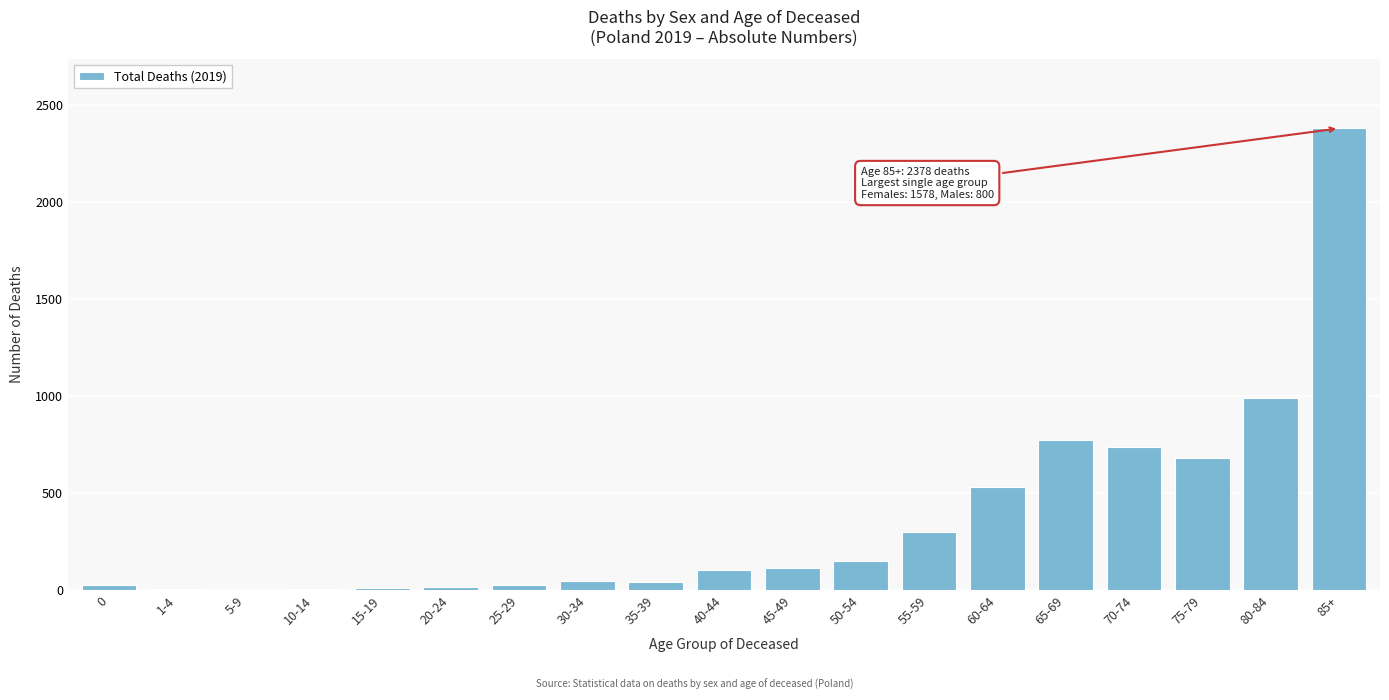

True or false: the data shows 1090 at 65-69.

False